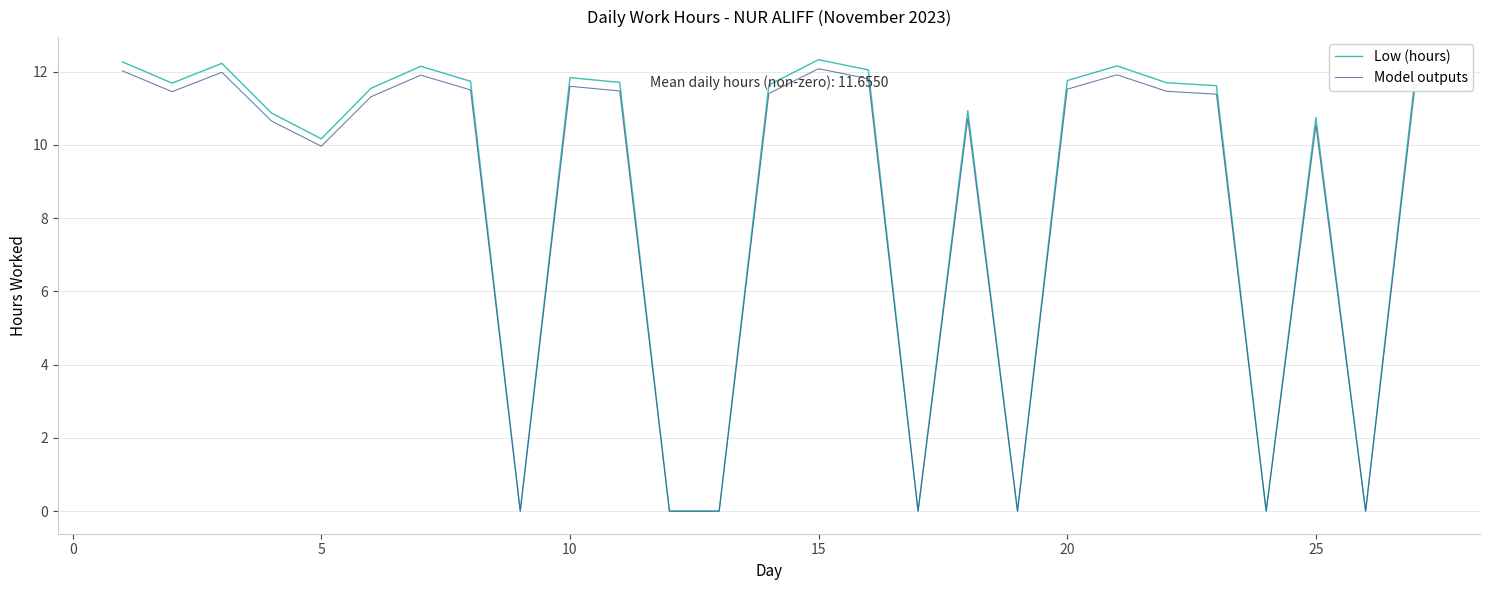

What is the highest value of the Low (hours) series?

12.3